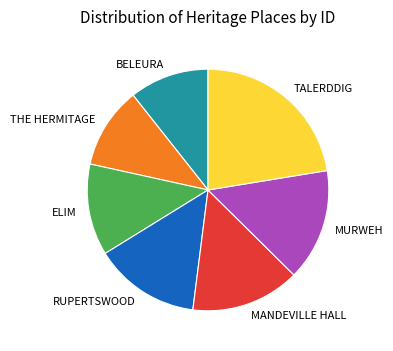

How many slices are in this pie chart?

7